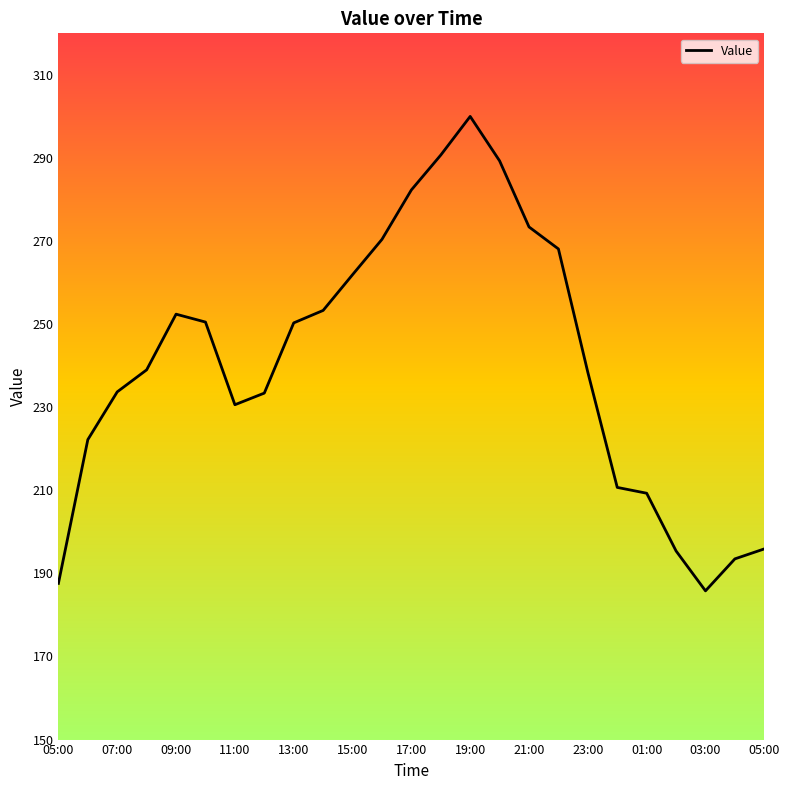

What is the minimum value shown in the chart?

185.8